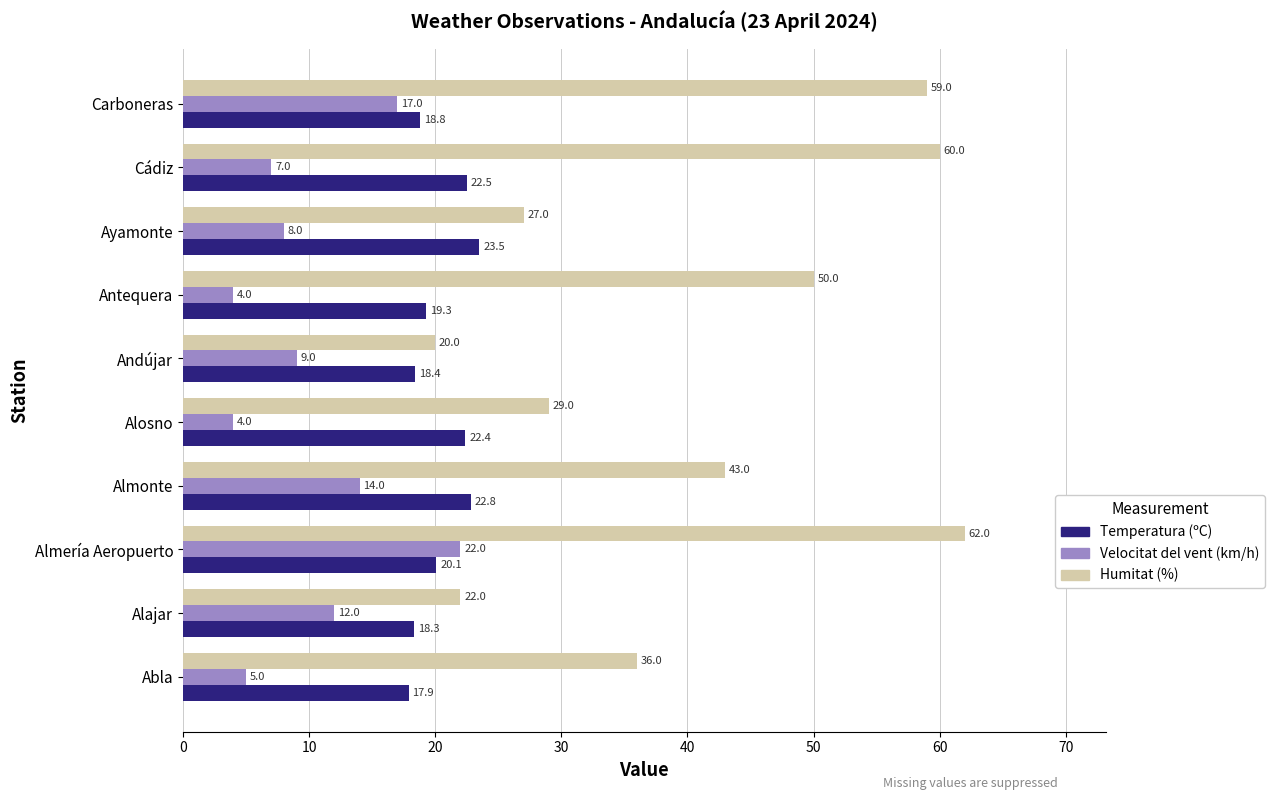

What is the total value across all series at Alosno?

55.4